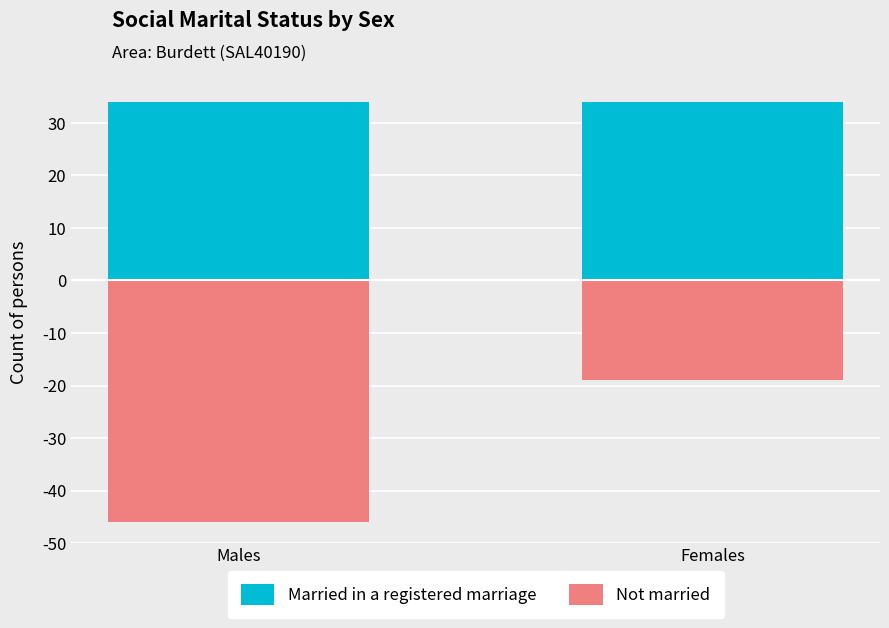

The value of Not married at Females is -19. True or false?

True